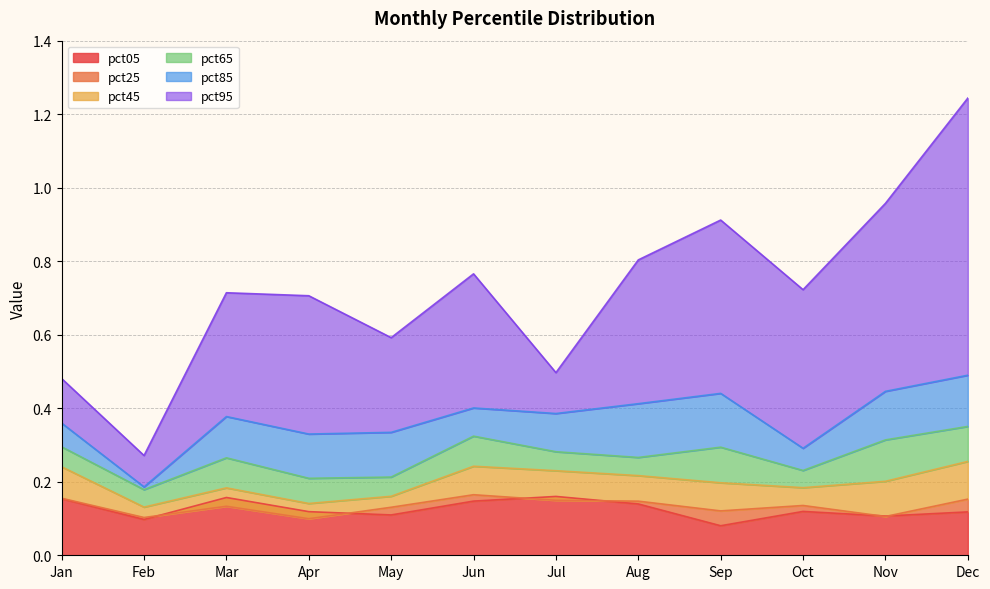

Rank the series by their maximum value, from highest to lowest.

pct95, pct85, pct65, pct45, pct25, pct05